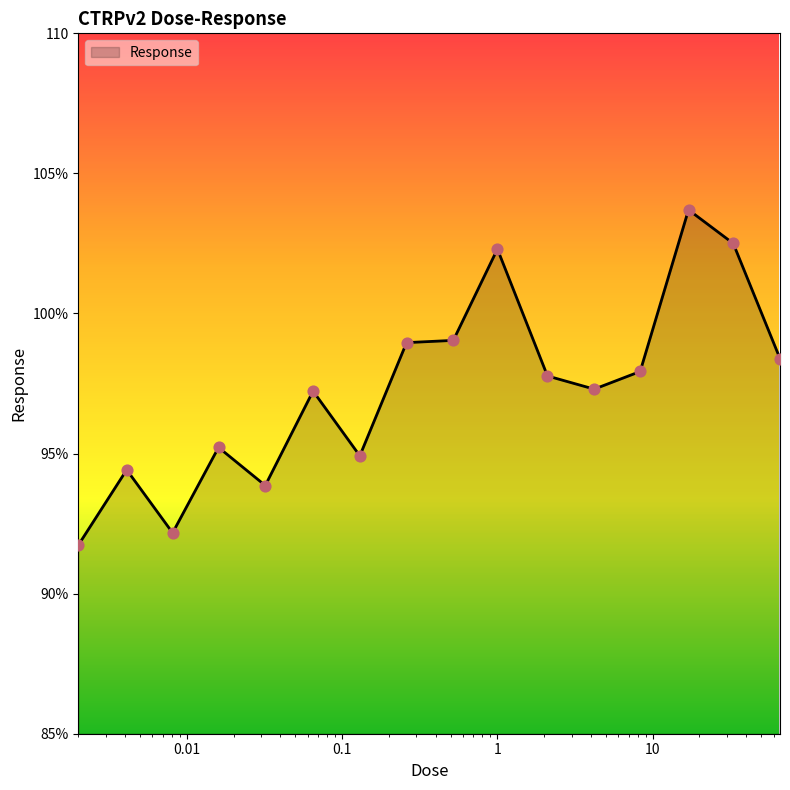

Is this an area chart (filled region under the line)?

Yes